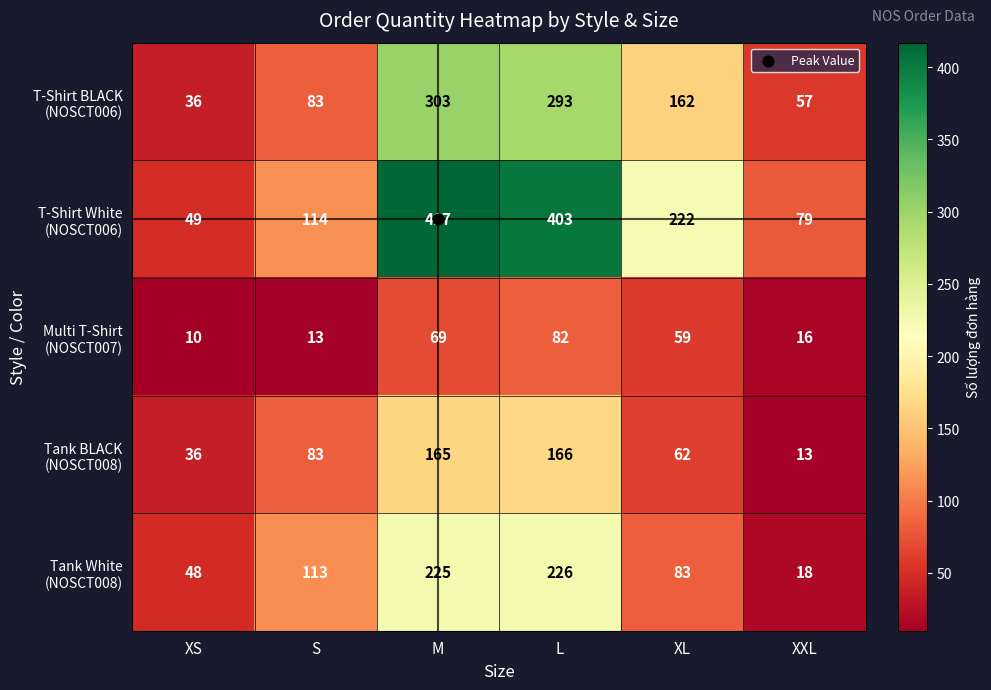

Which category has the highest value across all series?

M